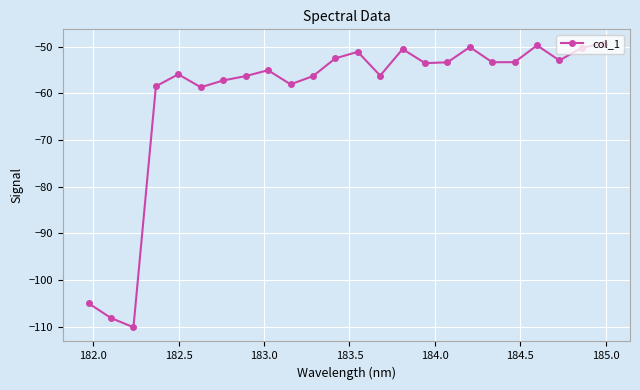

What is the greatest value displayed?

-49.3